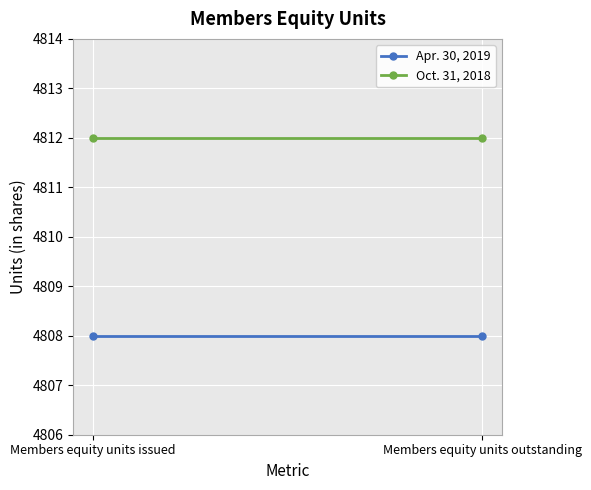

The Apr. 30, 2019 series shows 4808 at Members equity units issued. True or false?

True